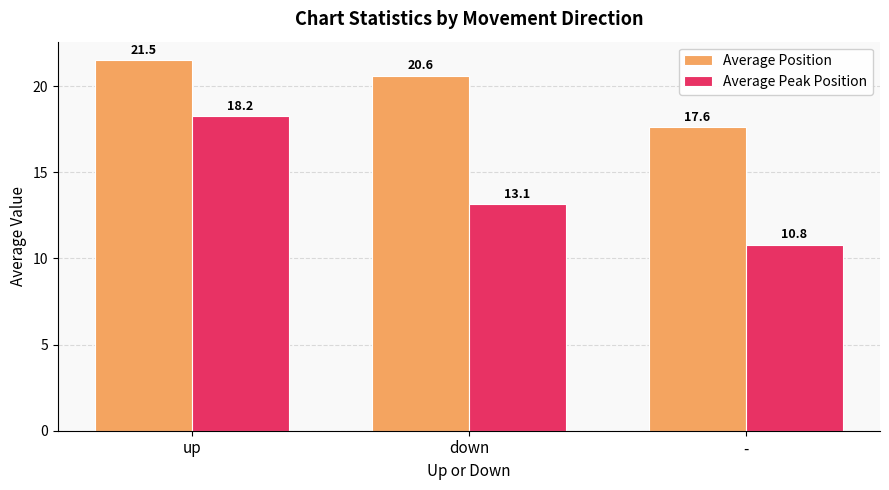

Between up and down, which series saw the biggest shift?

Average Peak Position